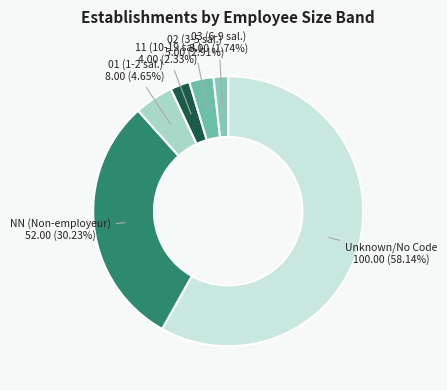

What is the smallest slice in the pie chart?

03